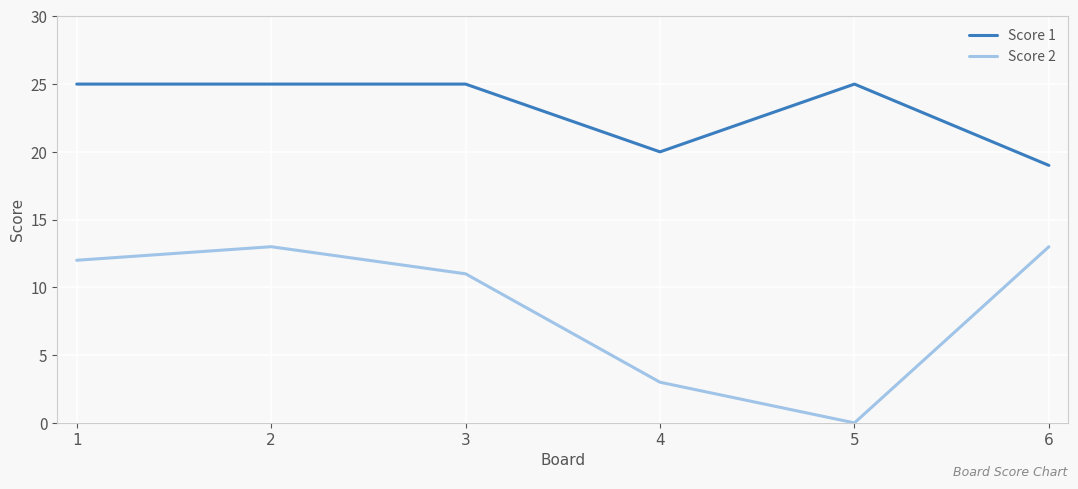

Where is Score 2 nearest to the value 6?

4